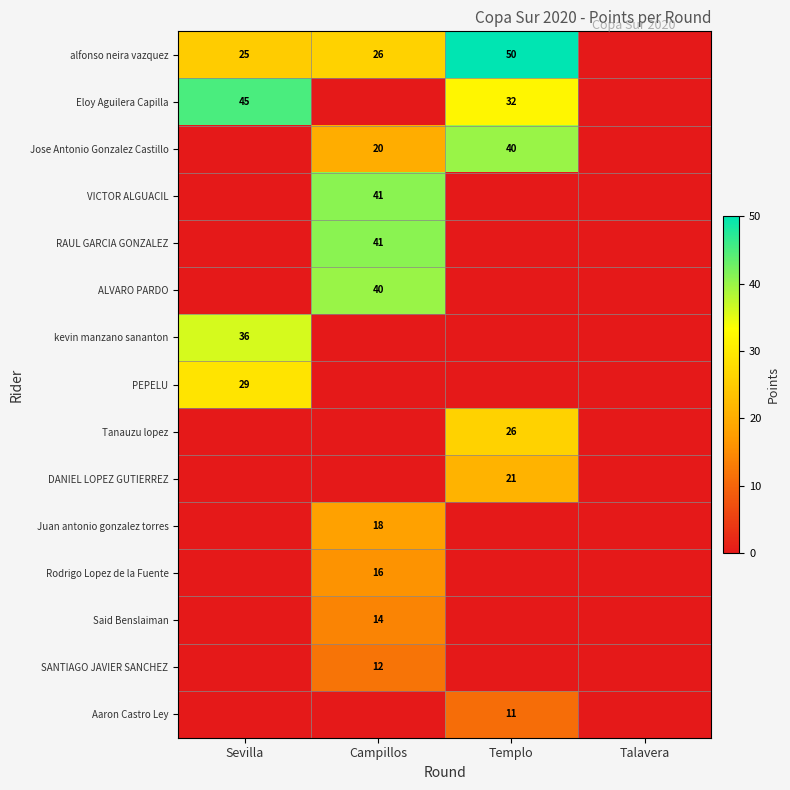

The Rodrigo Lopez de la Fuente series shows 24 at Campillos. True or false?

False